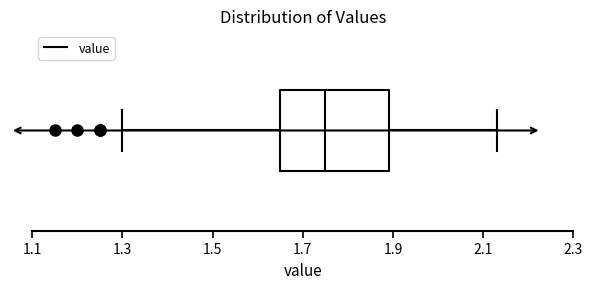

Where is the left edge of the box on the x-axis? The values are not printed on the chart, so give them approximately, as read against the axis.

1.66